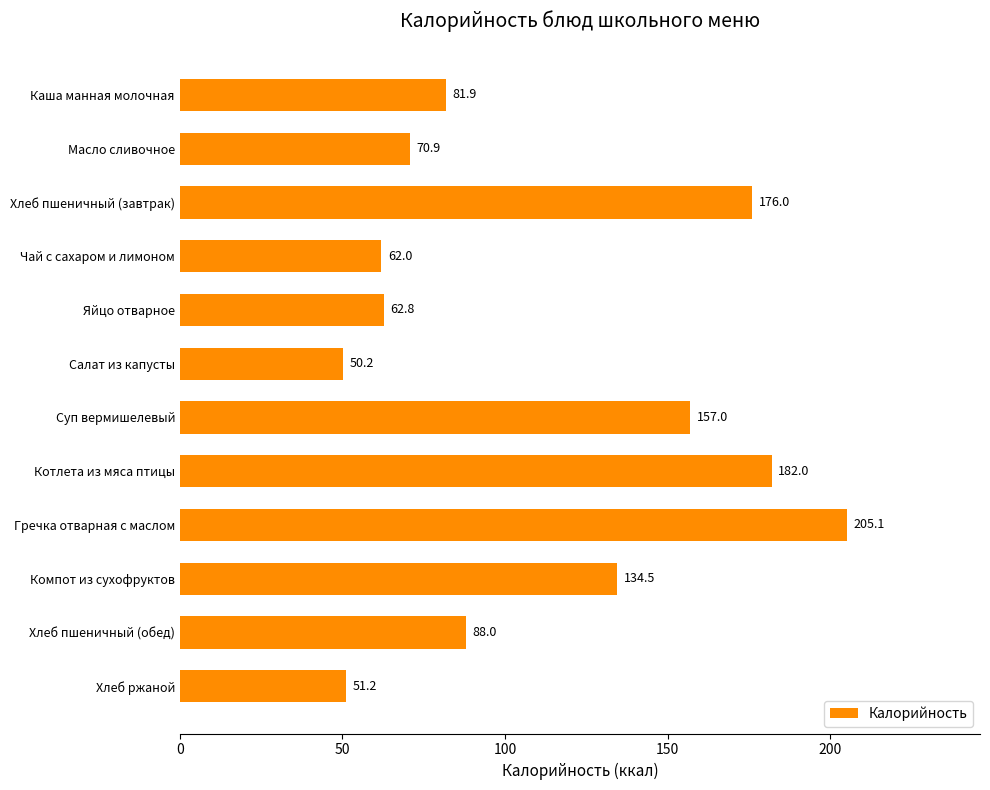

Rank the categories by value from lowest to highest.

Салат из капусты, Хлеб ржаной, Чай с сахаром и лимоном, Яйцо отварное, Масло сливочное, Каша манная молочная, Хлеб пшеничный (обед), Компот из сухофруктов, Суп вермишелевый, Хлеб пшеничный (завтрак), Котлета из мяса птицы, Гречка отварная с маслом